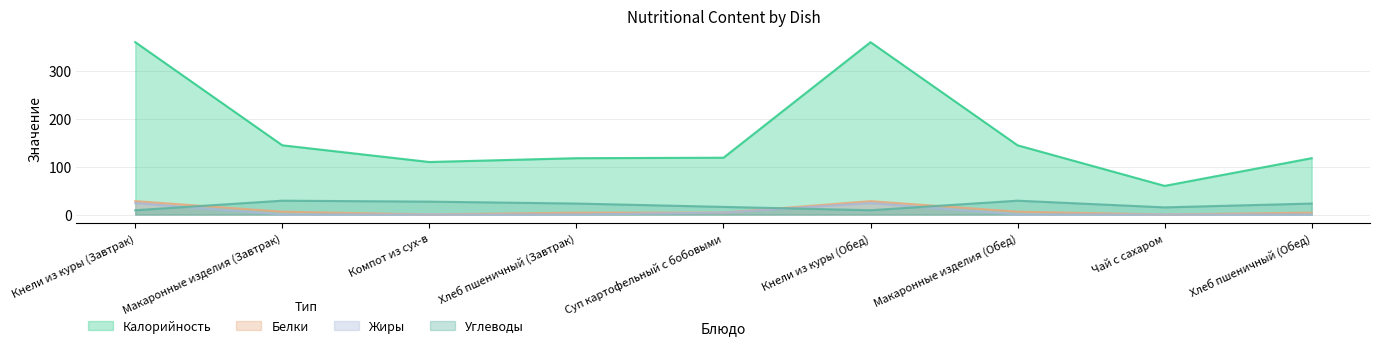

After their last crossing, which series has the higher values: Жиры or Углеводы?

Углеводы